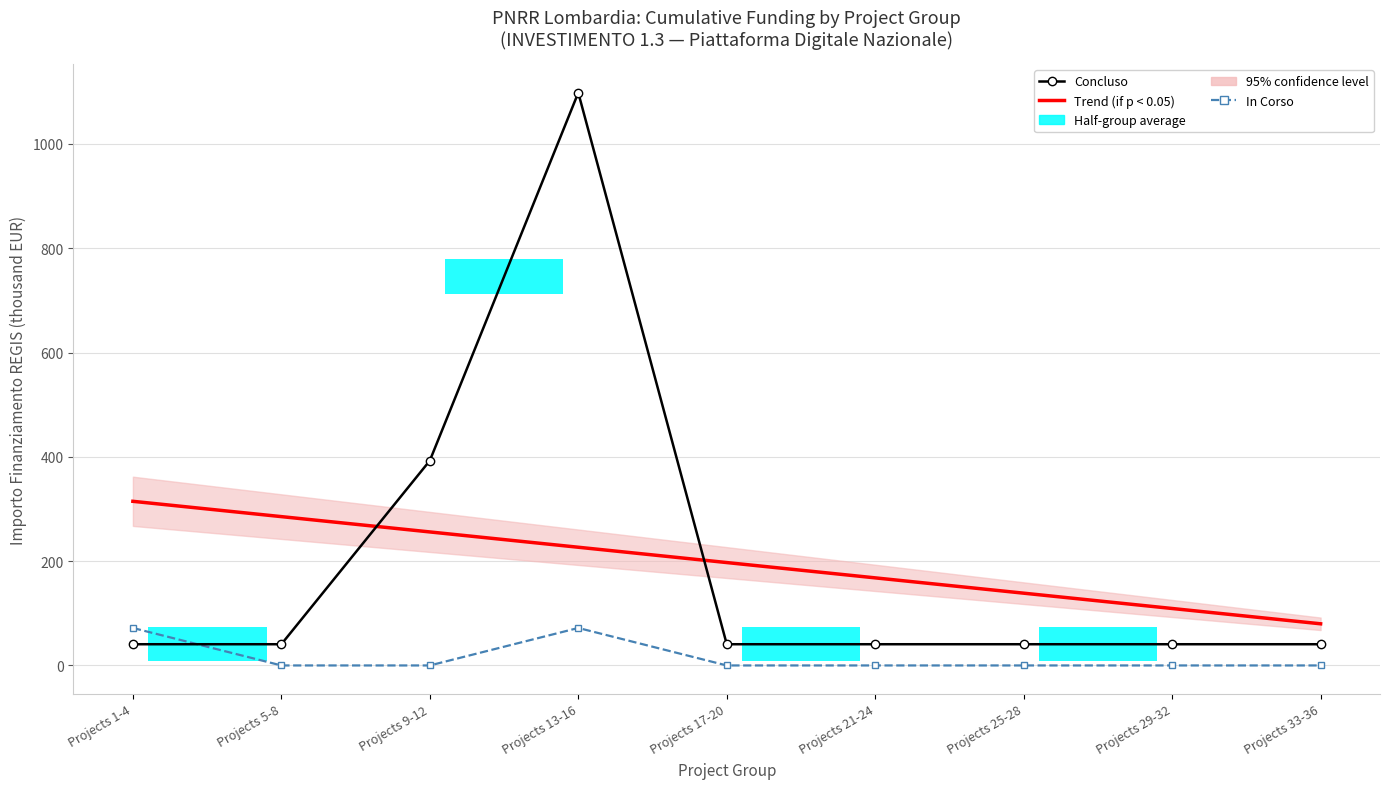

Is this an area chart (filled region under the line)?

No